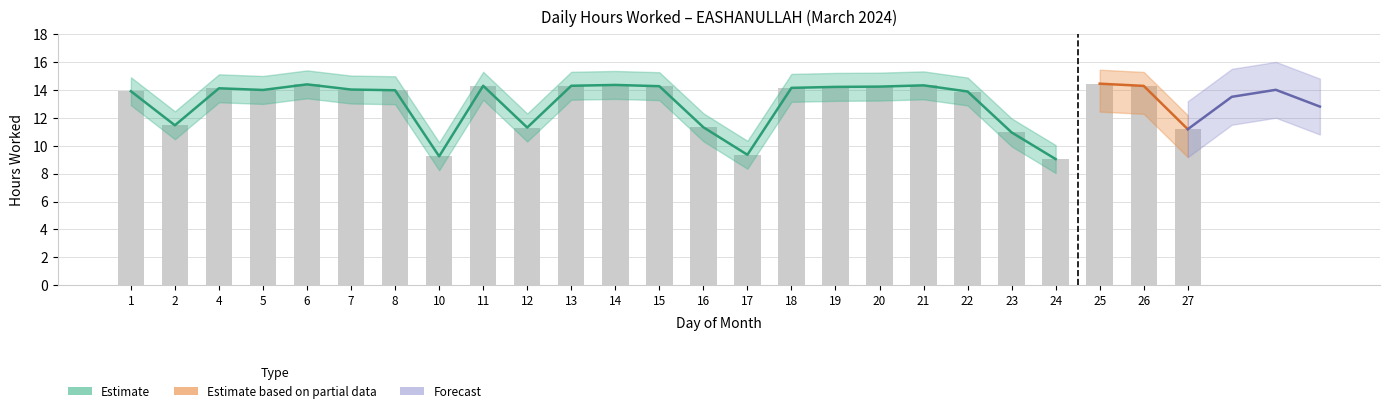

Does the chart contain stacked bars?

No